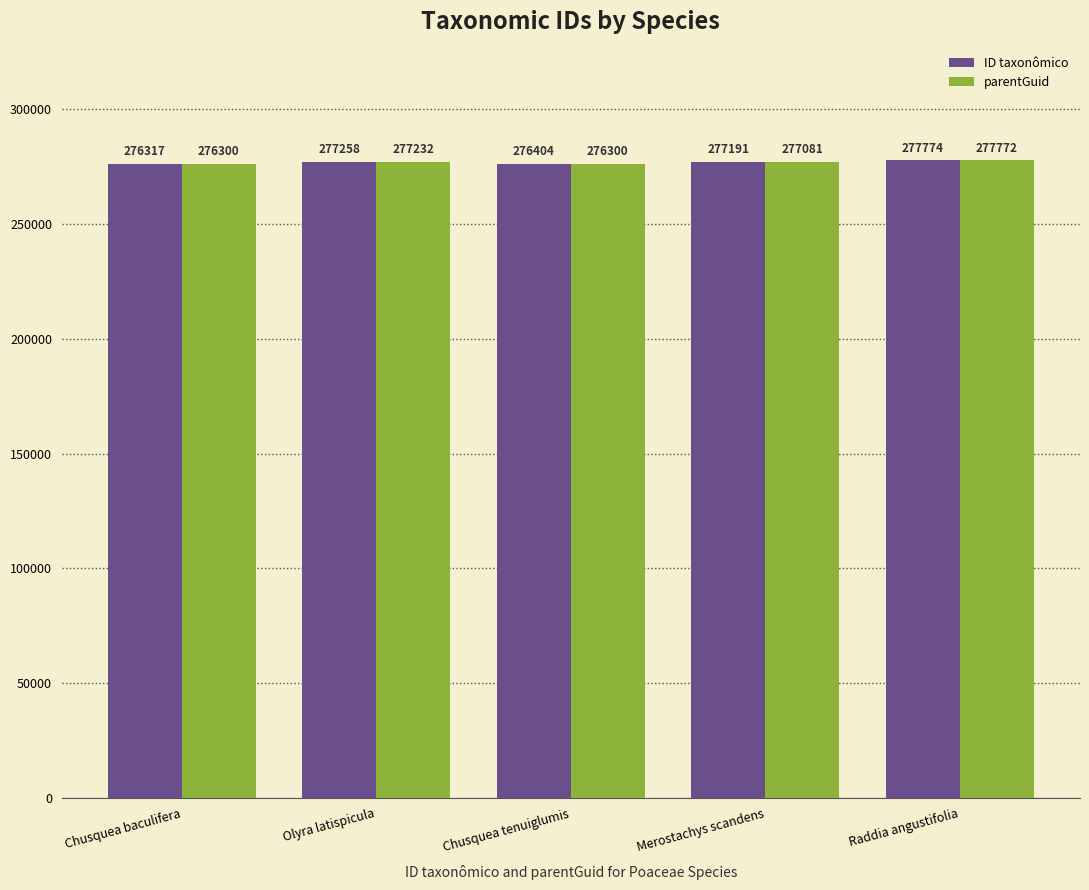

Between Chusquea baculifera and Raddia angustifolia, which series saw the biggest shift?

parentGuid